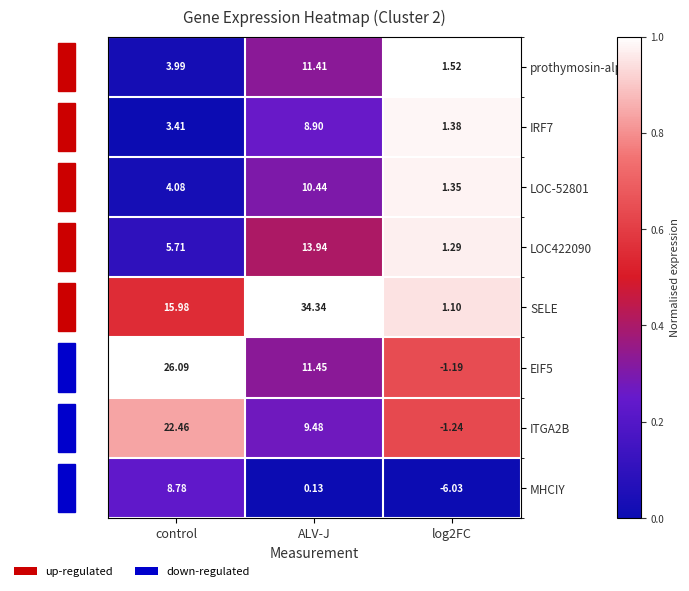

At which label does SELE first exceed 15?

control